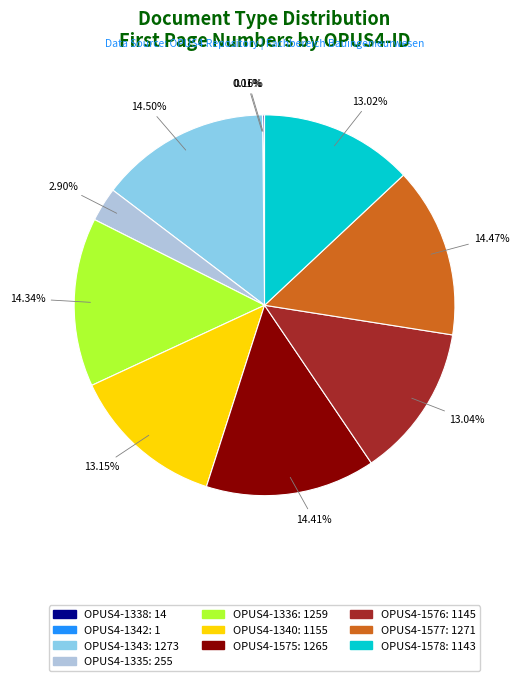

To the nearest percent, what portion does OPUS4-1575 represent?

14%